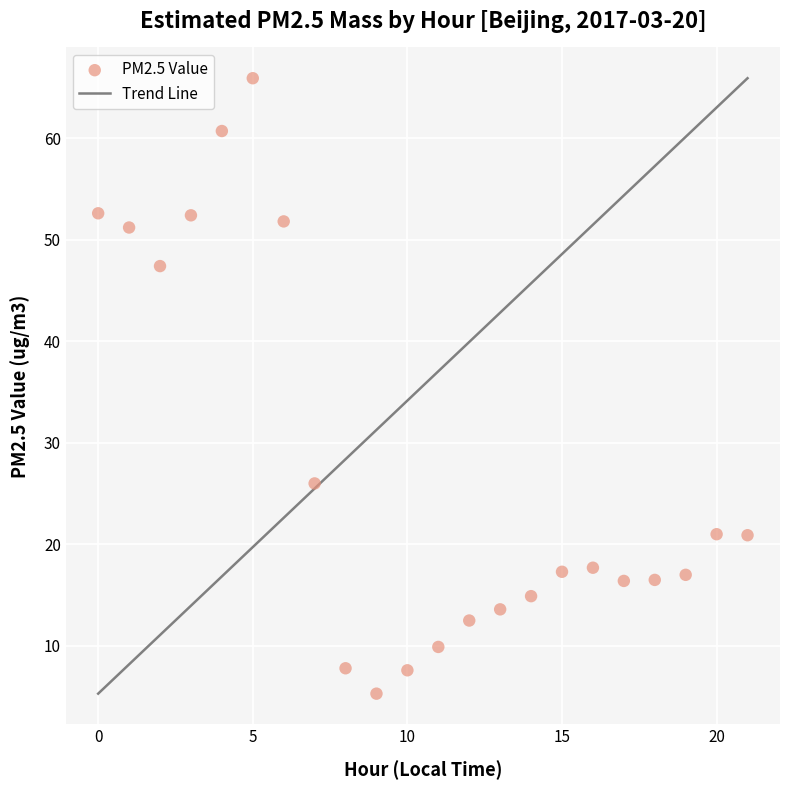

What Y value in the scatter plot is closest to 35?

26.0